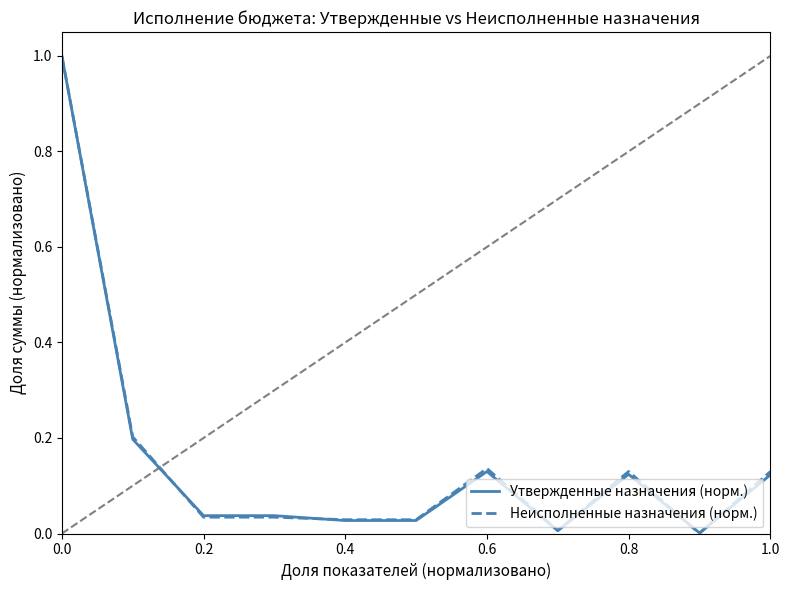

What is the maximum value for Неисполненные назначения (норм.)?

1.0